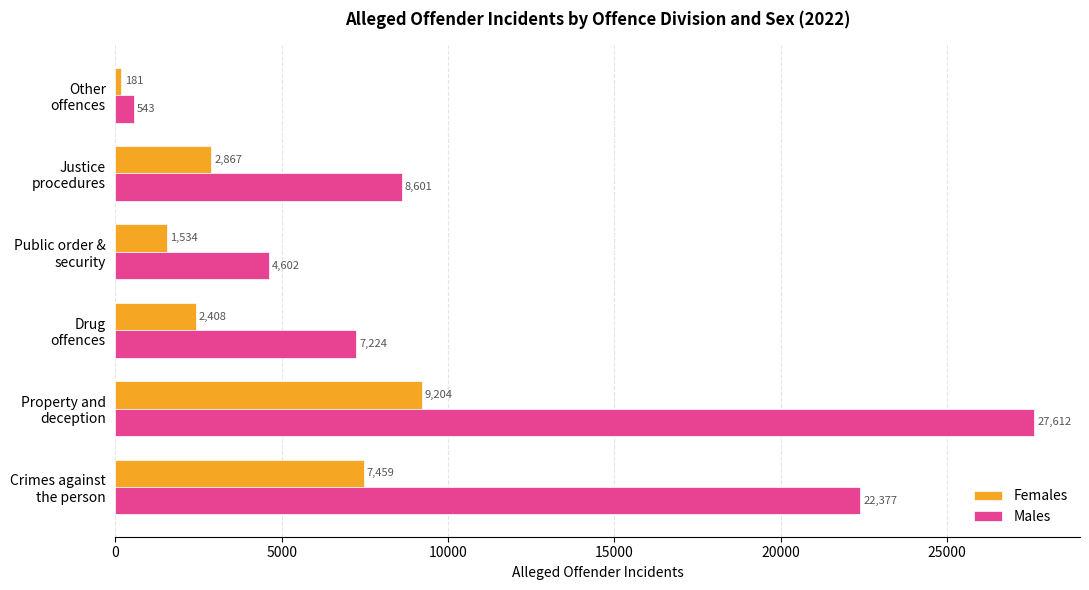

Which series has the largest total across all categories?

Males